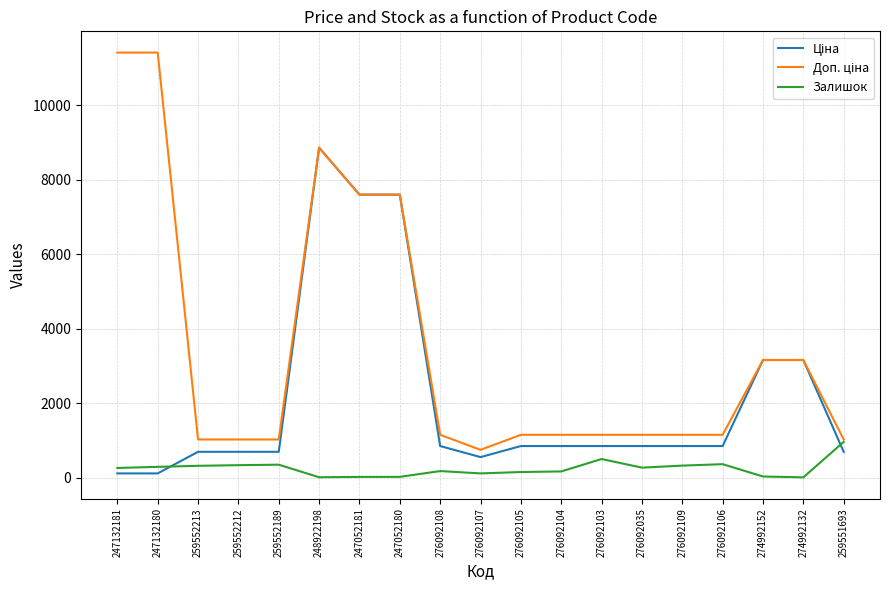

At which category is the sum across all series the highest?

248922198